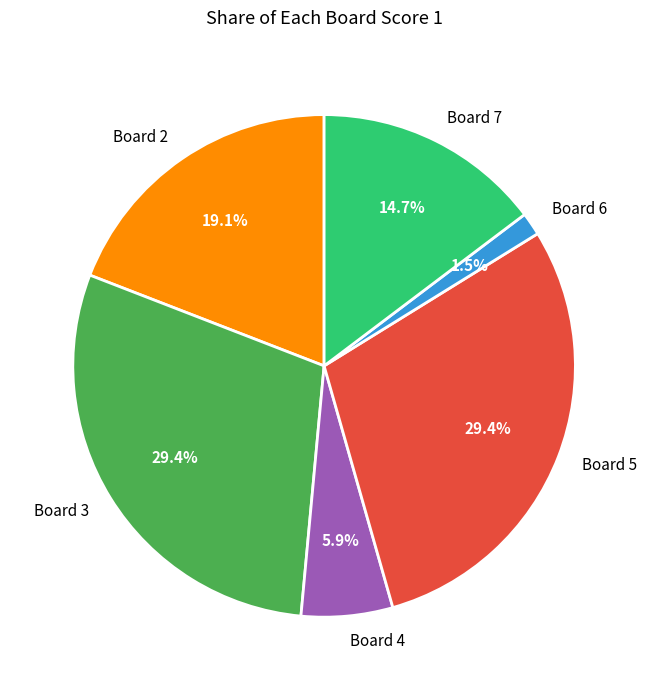

Between Board 2 and Board 5, which is larger?

Board 5